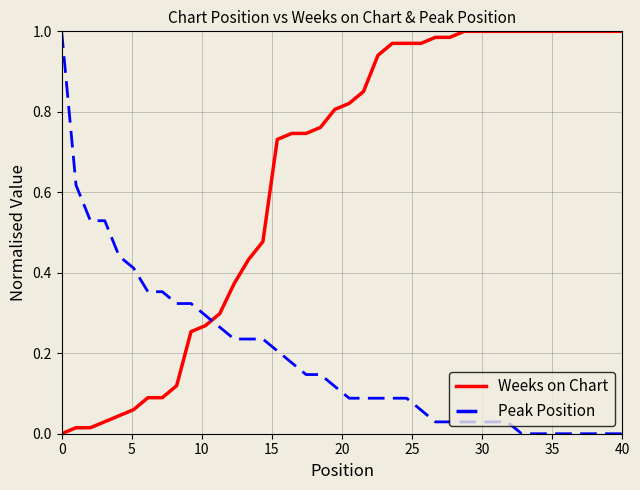

How many intersections are there between Peak Position and Weeks on Chart?

1